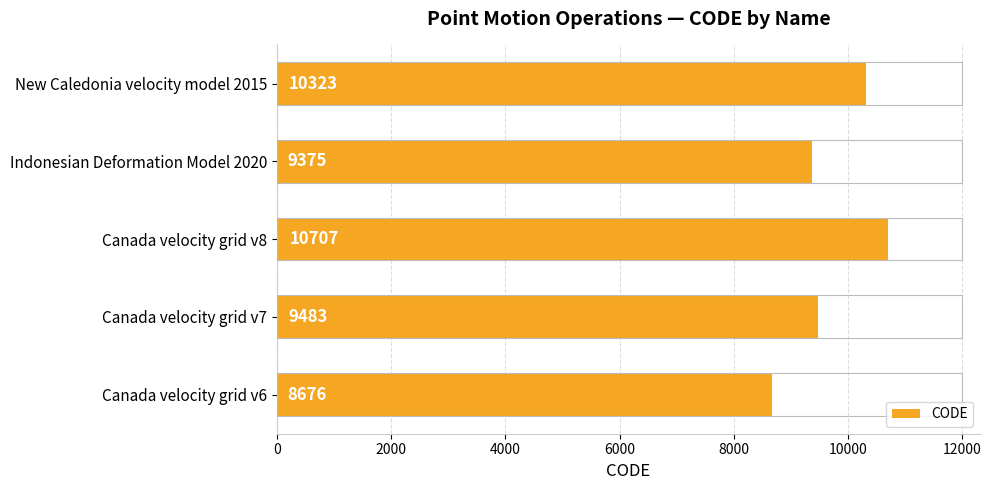

Read the value at Canada velocity grid v6.

8676